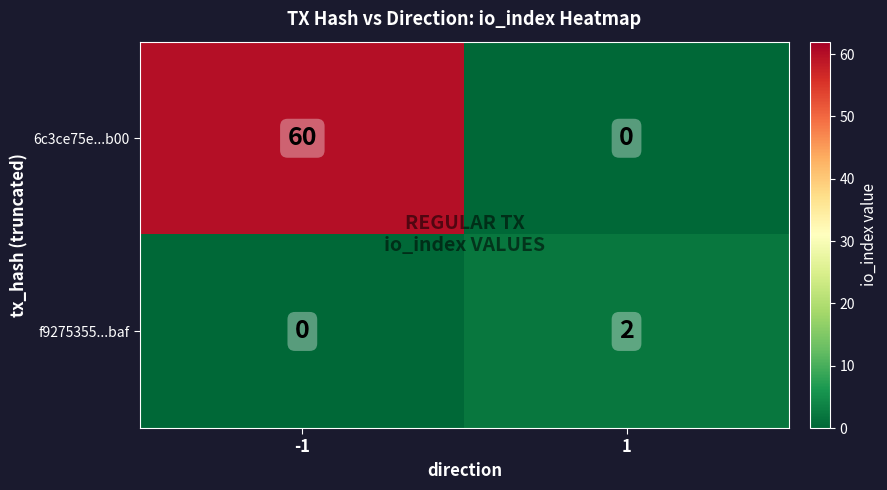

Reading right to left, transcribe all the data shown in this chart.

6c3ce75e...b00: 1=0	-1=60
f9275355...baf: 1=2	-1=0